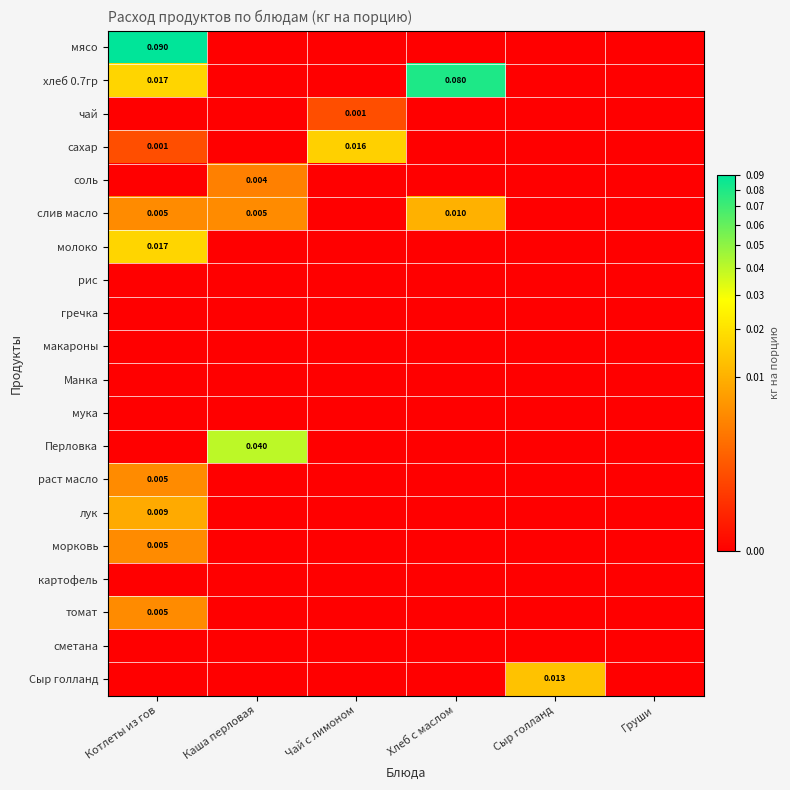

Rank the series by their maximum value, from highest to lowest.

мясо, хлеб 0.7гр, Перловка, молоко, сахар, Сыр голланд, слив масло, лук, раст масло, морковь, томат, соль, чай, рис, гречка, макароны, Манка, мука, картофель, сметана